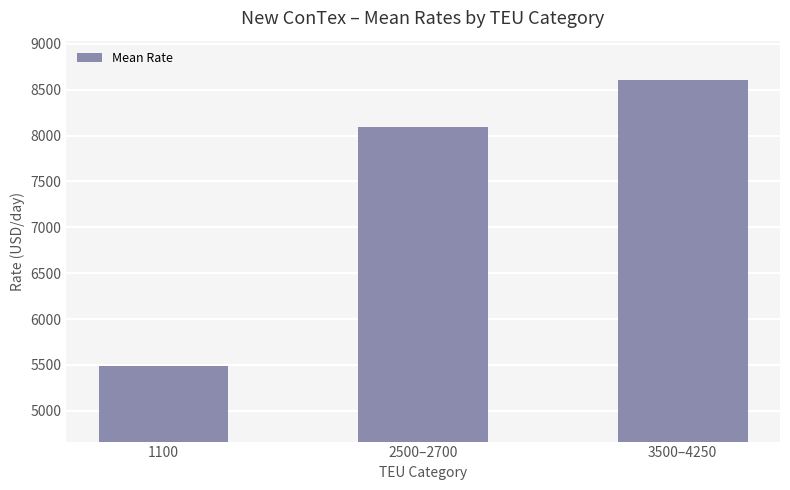

Where is the data nearest to the value 7045?

2500–2700